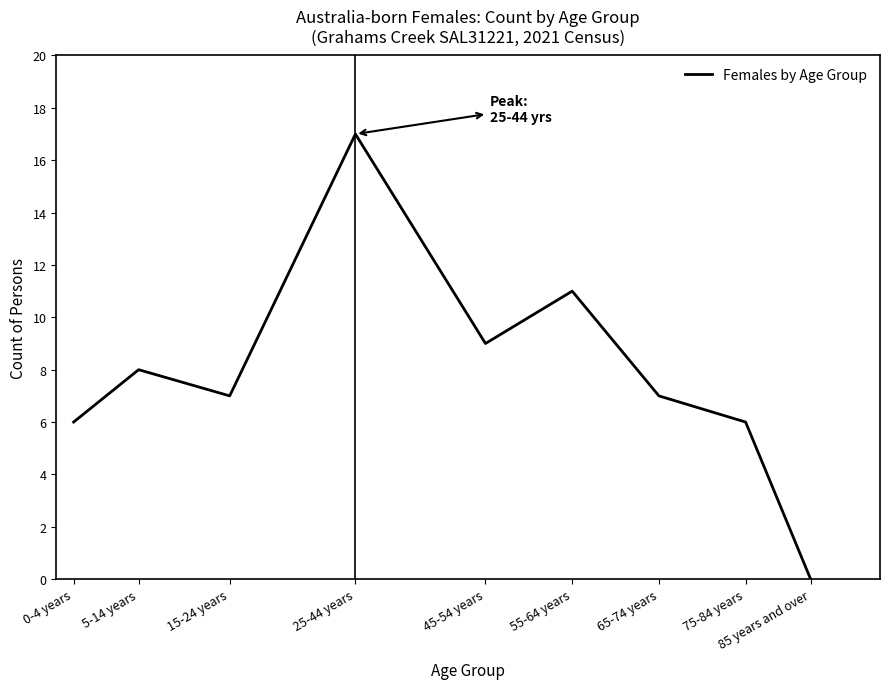

Which label corresponds to the smallest value in the chart?

85 years and over